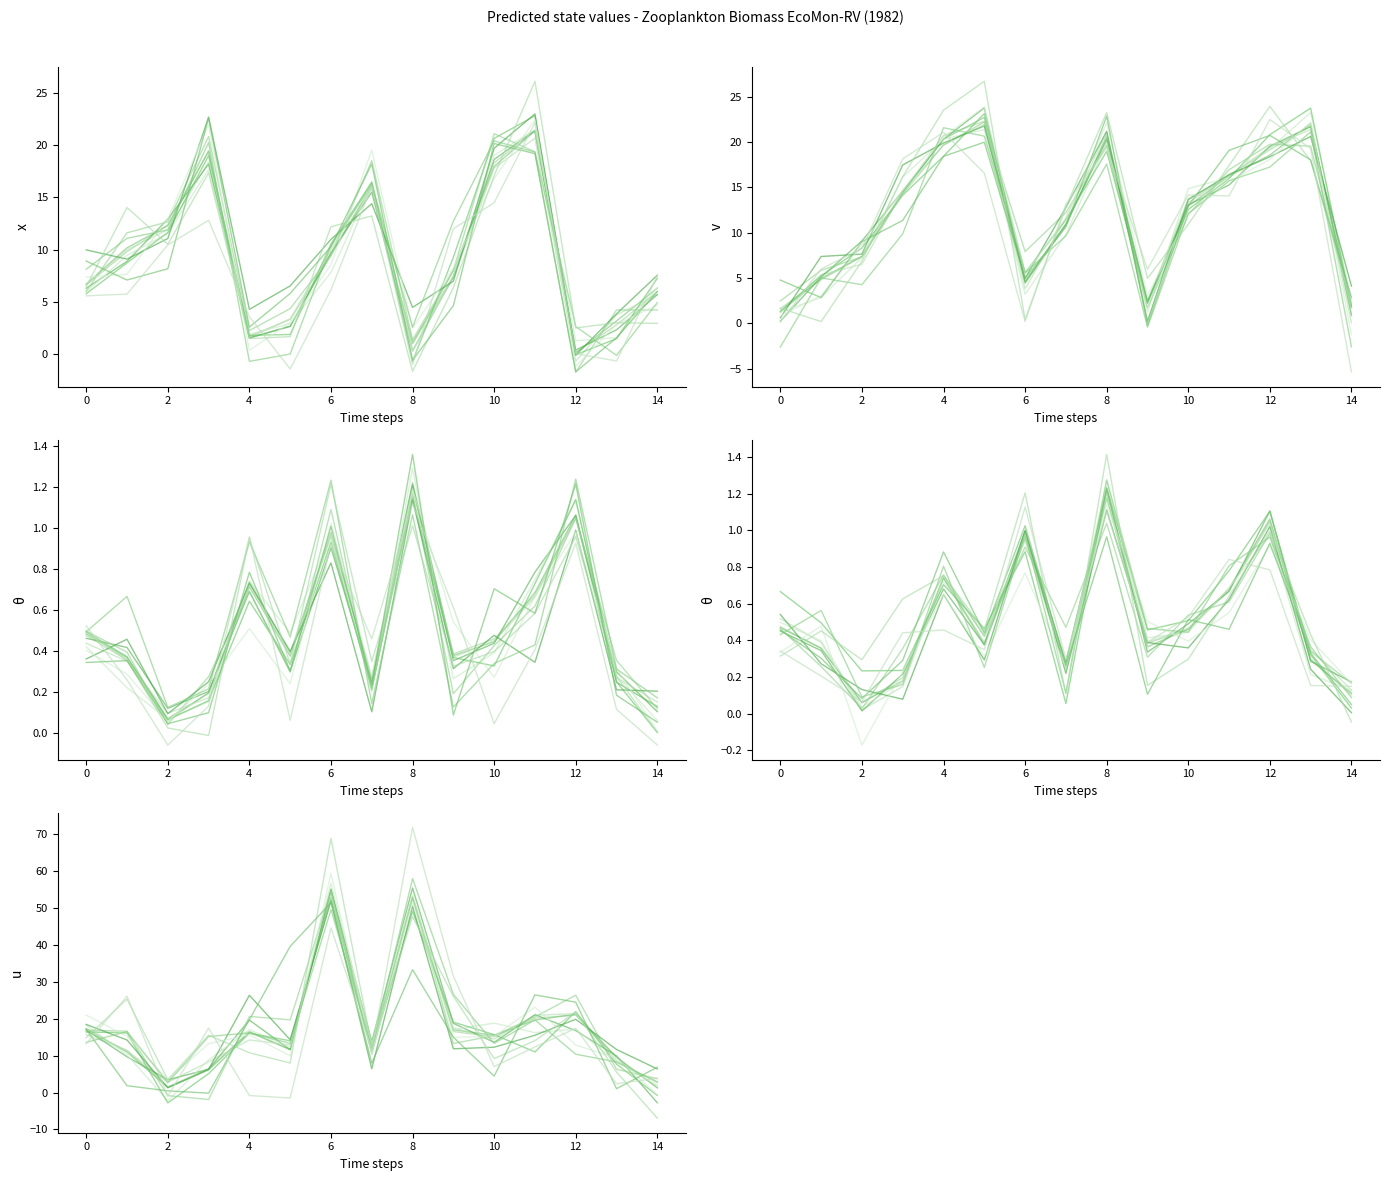

How many distinct data groups are displayed?

5